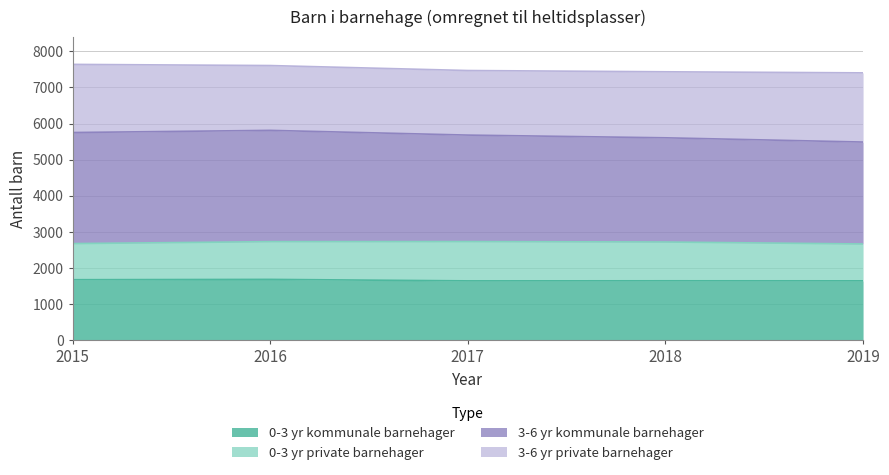

What is the total value across all series at 2016?

7606